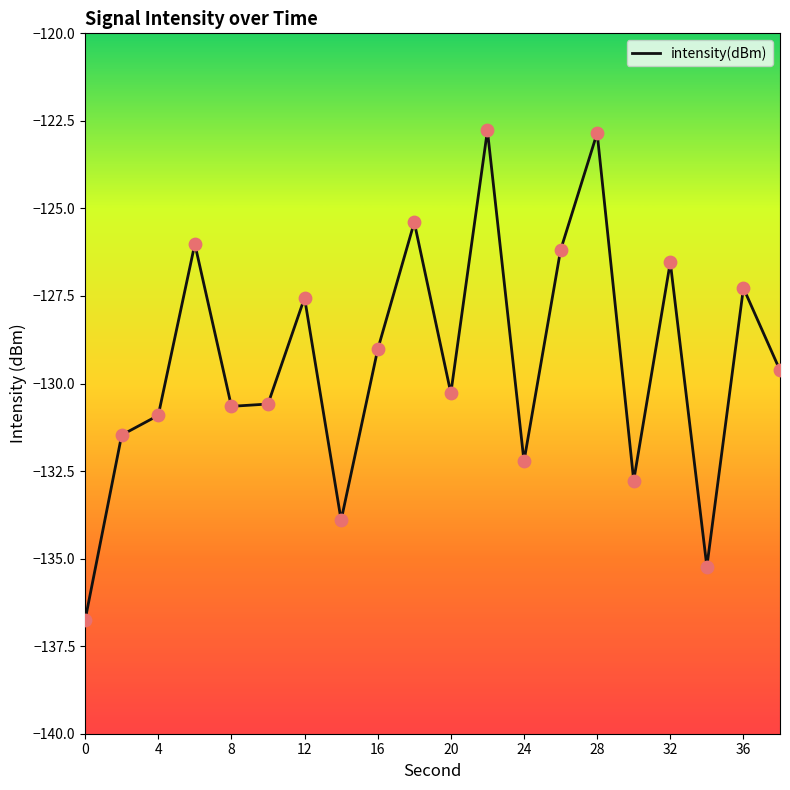

What is the greatest value displayed?

-122.8